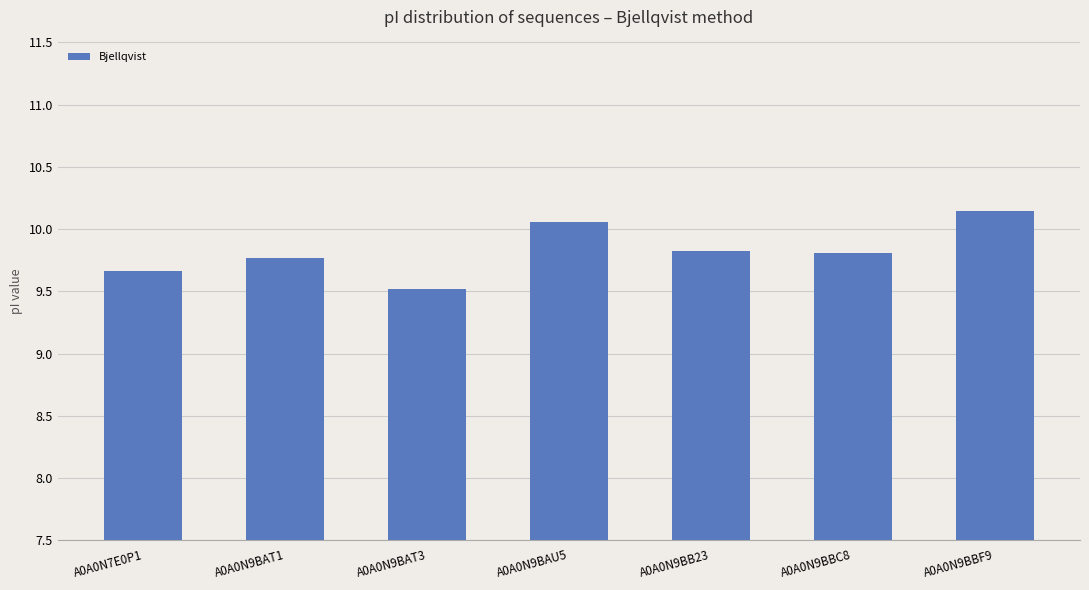

True or false: the data shows 9.7 at A0A0N7E0P1.

True